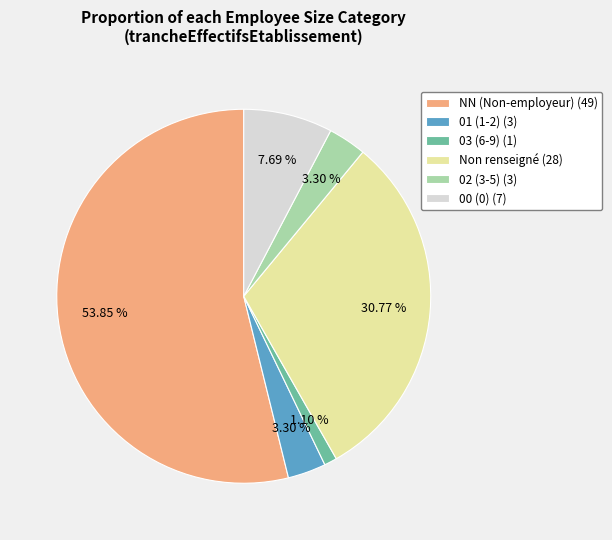

Combined, do NN (Non-employeur) (49) and 01 (1-2) (3) account for over 50%?

Yes